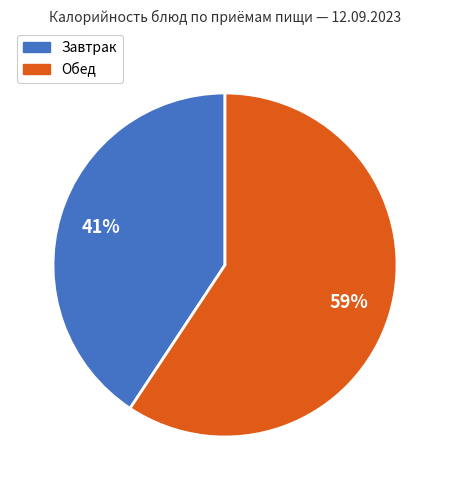

Is there a majority slice in this chart?

Yes